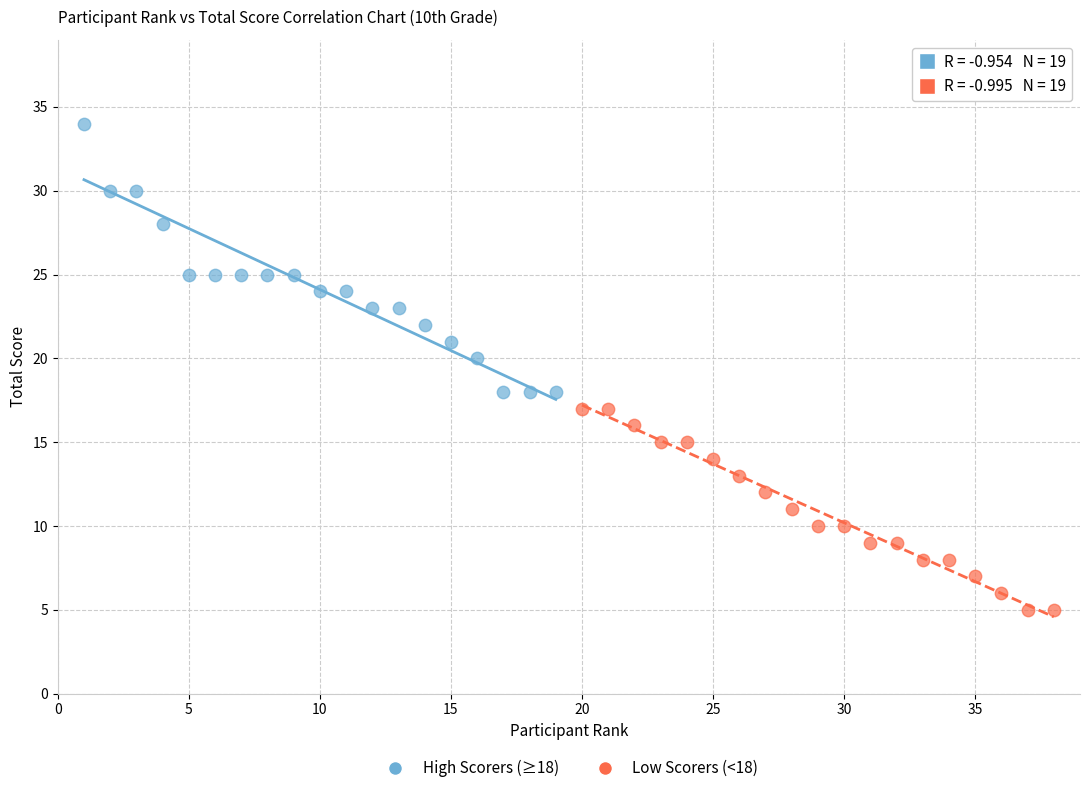

What are all the series names shown in the legend?

High Scorers (≥18), Low Scorers (<18)